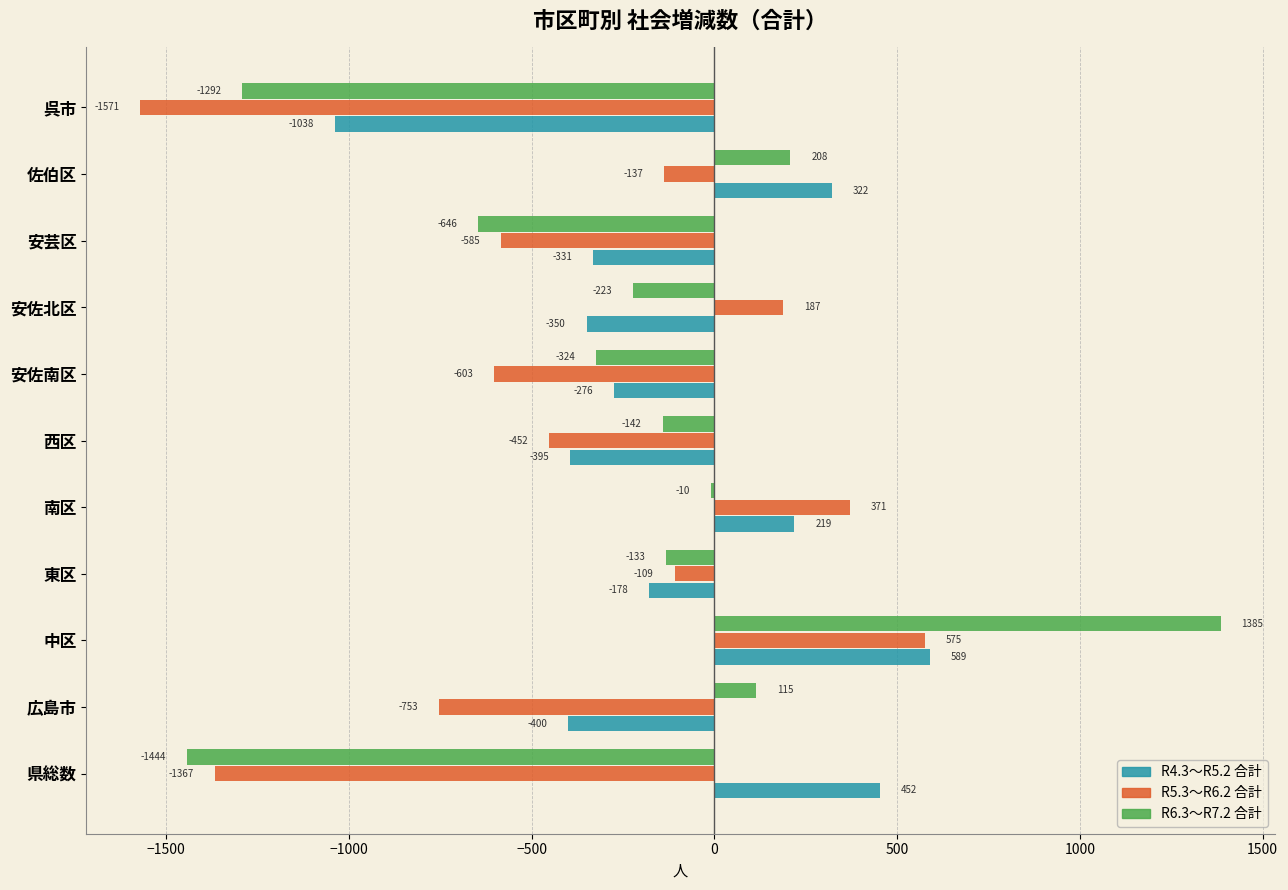

Which series has the largest total across all categories?

R4.3〜R5.2 合計